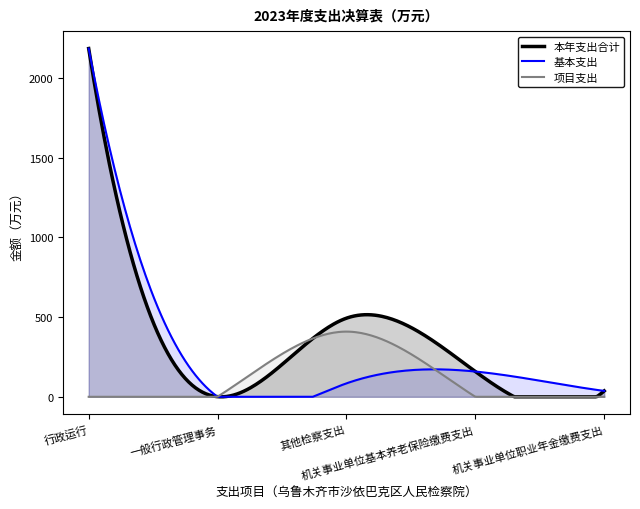

At which category does 本年支出合计 reach its first local peak?

其他检察支出